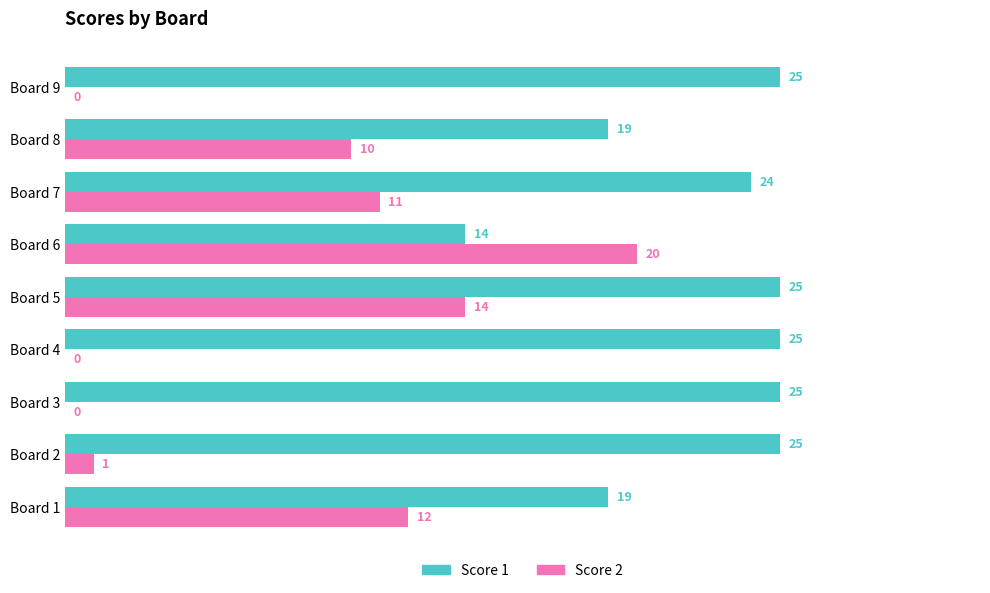

Which series changed the most between Board 5 and Board 9?

Score 2